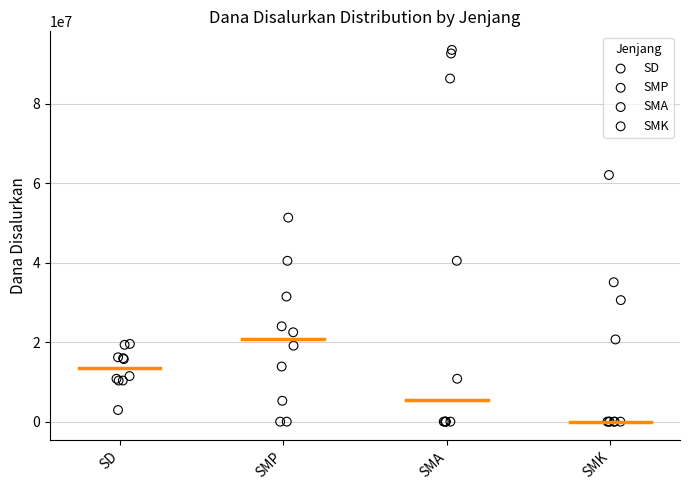

Which series has the widest spread of Y values?

SMA